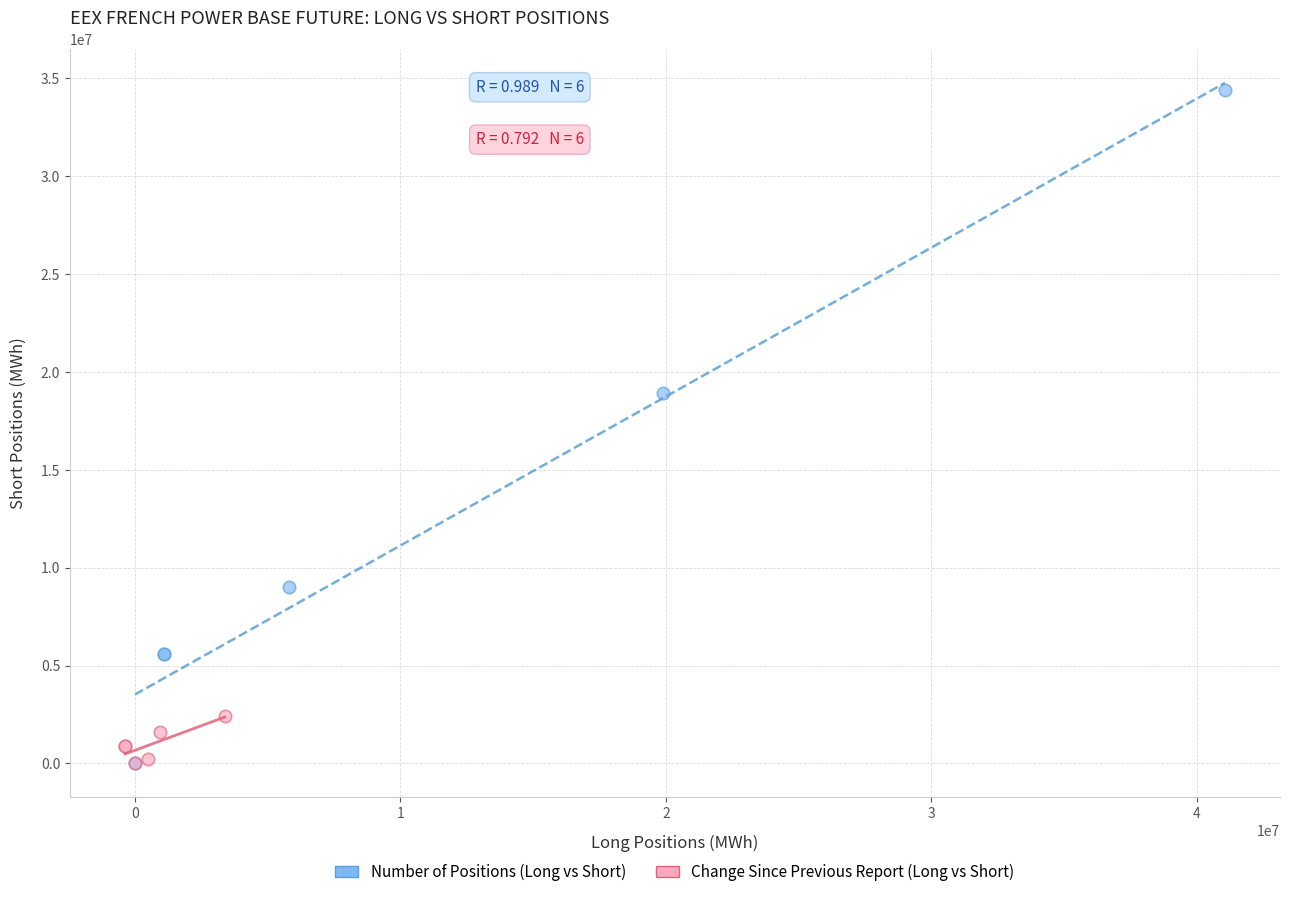

Which series has the largest Y range (max minus min)?

Number of Positions (Long vs Short)